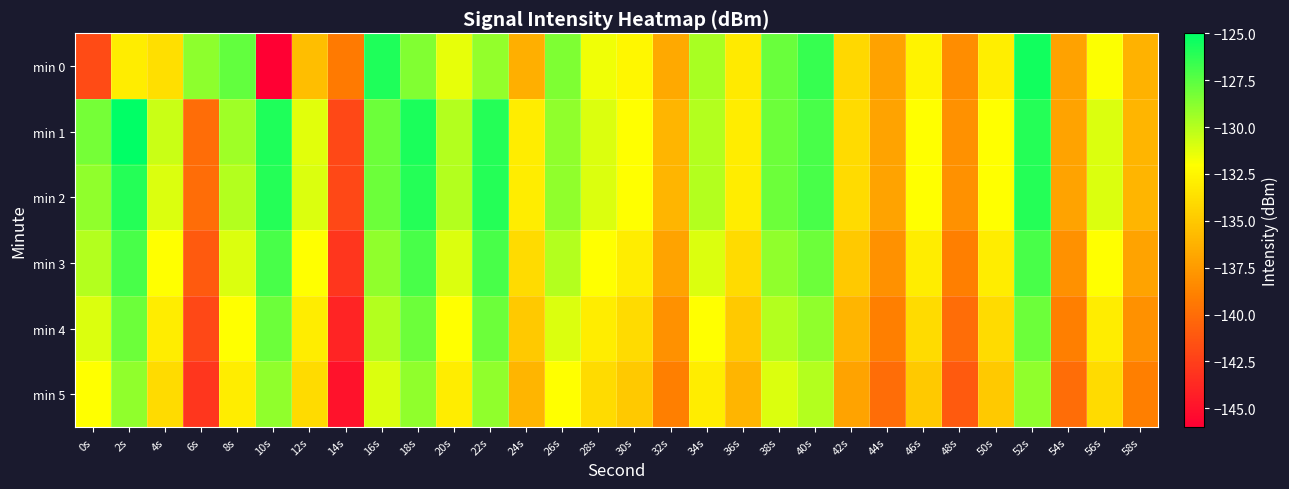

Reading right to left, transcribe all the data shown in this chart.

min 0: 58s=-136.2	56s=-131.9	54s=-137.1	52s=-125.6	50s=-132.9	48s=-138.2	46s=-132.7	44s=-137.1	42s=-134.2	40s=-126.5	38s=-127.9	36s=-133.2	34s=-129.6	32s=-136.7	30s=-132.4	28s=-131.6	26s=-128.5	24s=-136.4	22s=-129.0	20s=-131.3	18s=-128.6	16s=-125.9	14s=-139.2	12s=-135.6	10s=-146.1	8s=-127.8	6s=-128.9	4s=-133.7	2s=-133.0	0s=-141.9
min 1: 58s=-136.0	56s=-131.0	54s=-137.0	52s=-126.0	50s=-132.0	48s=-138.0	46s=-132.0	44s=-137.0	42s=-134.0	40s=-127.0	38s=-128.0	36s=-133.0	34s=-130.0	32s=-136.0	30s=-132.0	28s=-131.0	26s=-129.0	24s=-133.0	22s=-126.0	20s=-130.0	18s=-125.8	16s=-128.0	14s=-142.0	12s=-131.2	10s=-125.8	8s=-129.4	6s=-140.0	4s=-130.6	2s=-125.1	0s=-128.2
min 2: 58s=-136.0	56s=-131.0	54s=-137.0	52s=-126.0	50s=-132.0	48s=-138.0	46s=-132.0	44s=-137.0	42s=-134.0	40s=-127.0	38s=-128.0	36s=-133.0	34s=-130.0	32s=-136.0	30s=-132.0	28s=-131.0	26s=-129.0	24s=-133.0	22s=-126.0	20s=-130.0	18s=-126.0	16s=-128.0	14s=-142.0	12s=-131.0	10s=-126.0	8s=-130.0	6s=-140.0	4s=-131.0	2s=-126.0	0s=-129.0
min 3: 58s=-137.0	56s=-132.0	54s=-138.0	52s=-127.0	50s=-133.0	48s=-139.0	46s=-133.0	44s=-138.0	42s=-135.0	40s=-128.0	38s=-129.0	36s=-134.0	34s=-131.0	32s=-137.0	30s=-133.0	28s=-132.0	26s=-130.0	24s=-134.0	22s=-127.0	20s=-131.0	18s=-127.0	16s=-129.0	14s=-143.0	12s=-132.0	10s=-127.0	8s=-131.0	6s=-141.0	4s=-132.0	2s=-127.0	0s=-130.0
min 4: 58s=-138.0	56s=-133.0	54s=-139.0	52s=-128.0	50s=-134.0	48s=-140.0	46s=-134.0	44s=-139.0	42s=-136.0	40s=-129.0	38s=-130.0	36s=-135.0	34s=-132.0	32s=-138.0	30s=-134.0	28s=-133.0	26s=-131.0	24s=-135.0	22s=-128.0	20s=-132.0	18s=-128.0	16s=-130.0	14s=-144.0	12s=-133.0	10s=-128.0	8s=-132.0	6s=-142.0	4s=-133.0	2s=-128.0	0s=-131.0
min 5: 58s=-139.0	56s=-134.0	54s=-140.0	52s=-129.0	50s=-135.0	48s=-141.0	46s=-135.0	44s=-140.0	42s=-137.0	40s=-130.0	38s=-131.0	36s=-136.0	34s=-133.0	32s=-139.0	30s=-135.0	28s=-134.0	26s=-132.0	24s=-136.0	22s=-129.0	20s=-133.0	18s=-129.0	16s=-131.0	14s=-145.0	12s=-134.0	10s=-129.0	8s=-133.0	6s=-143.0	4s=-134.0	2s=-129.0	0s=-132.0